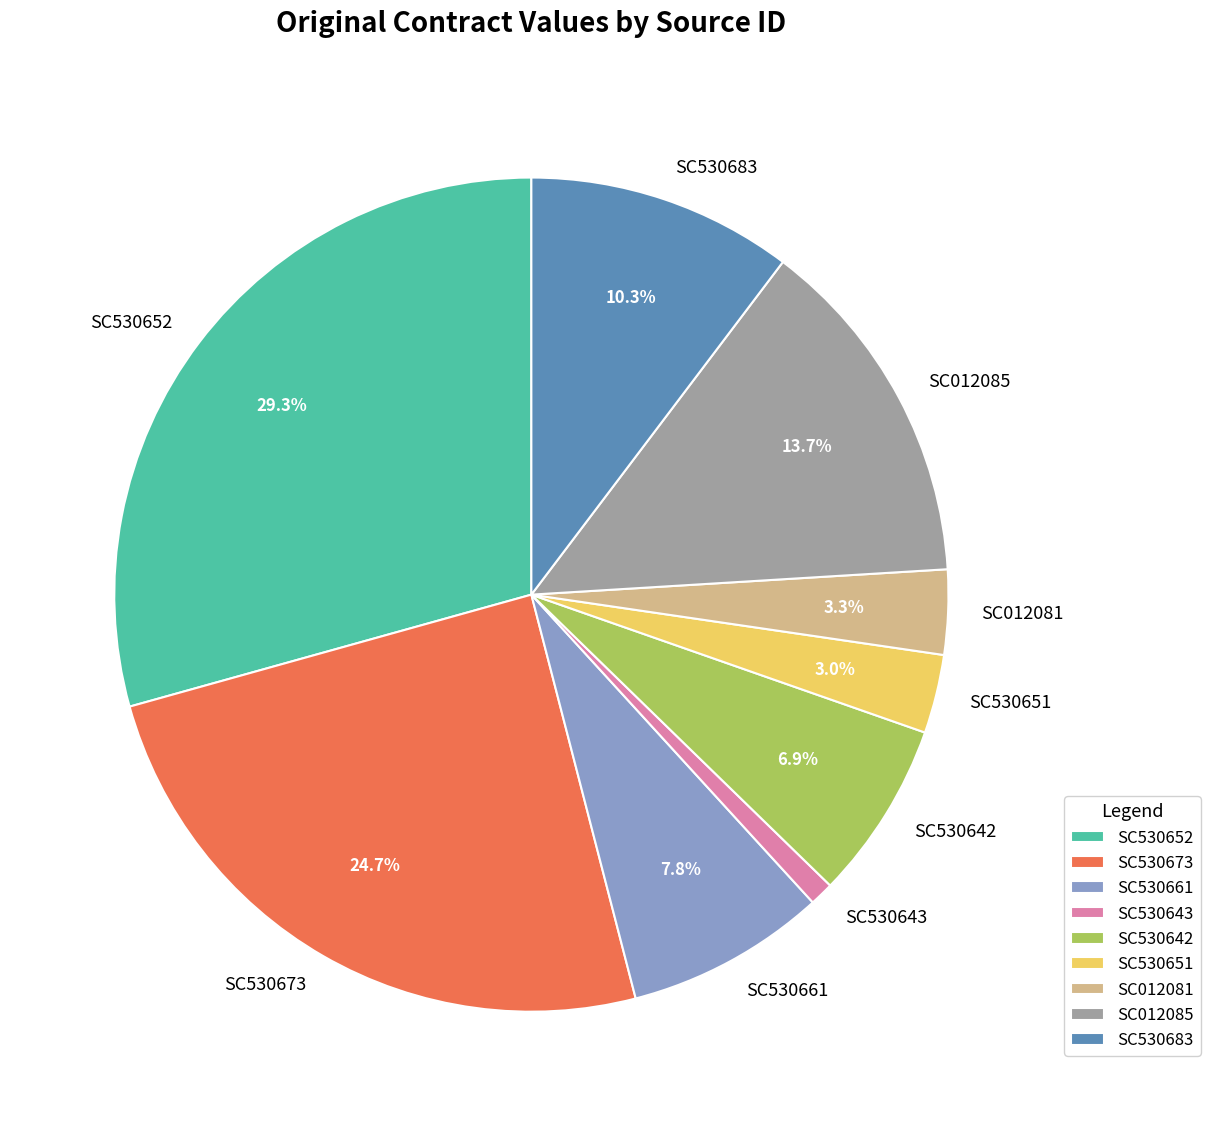

How many segments does this pie chart have?

9